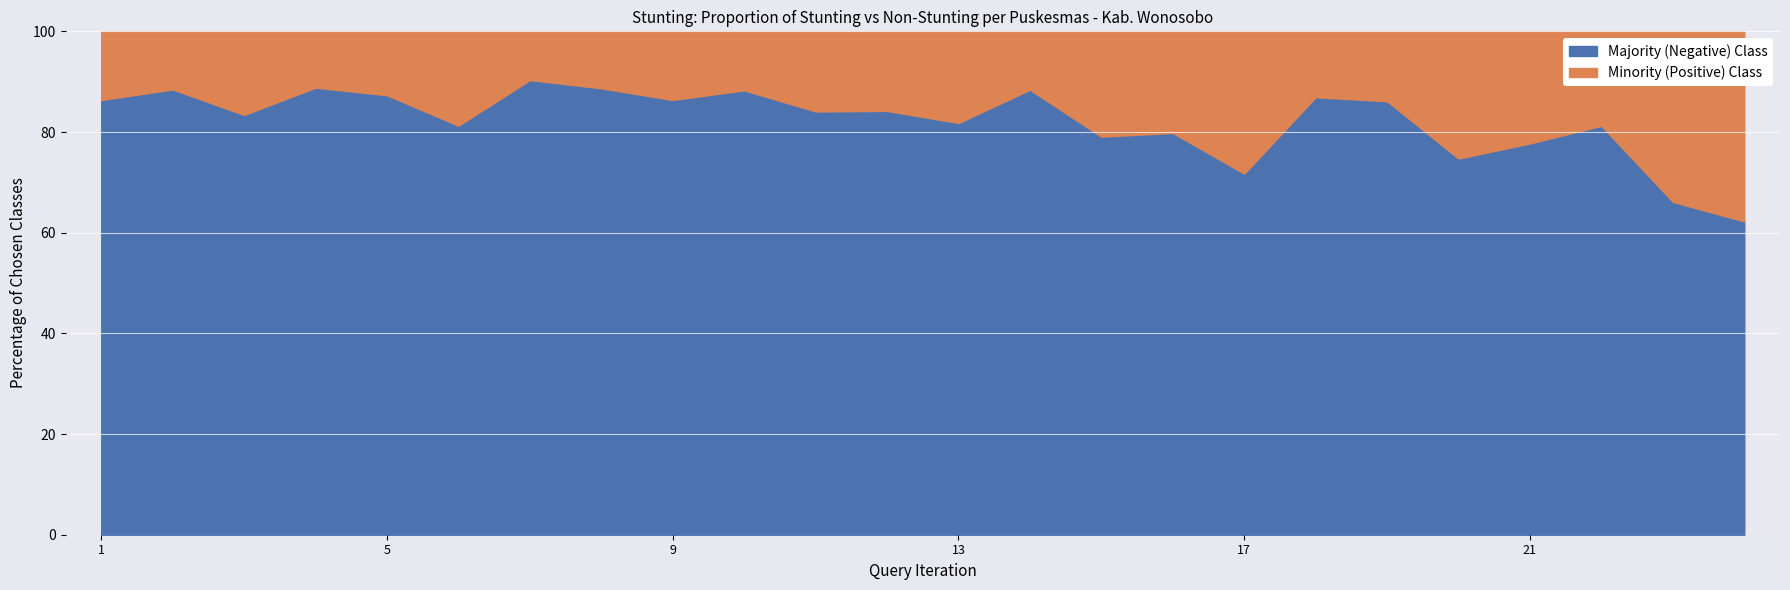

True or false: Balita Diukur has a value of 3462 at KEPIL 1.

False